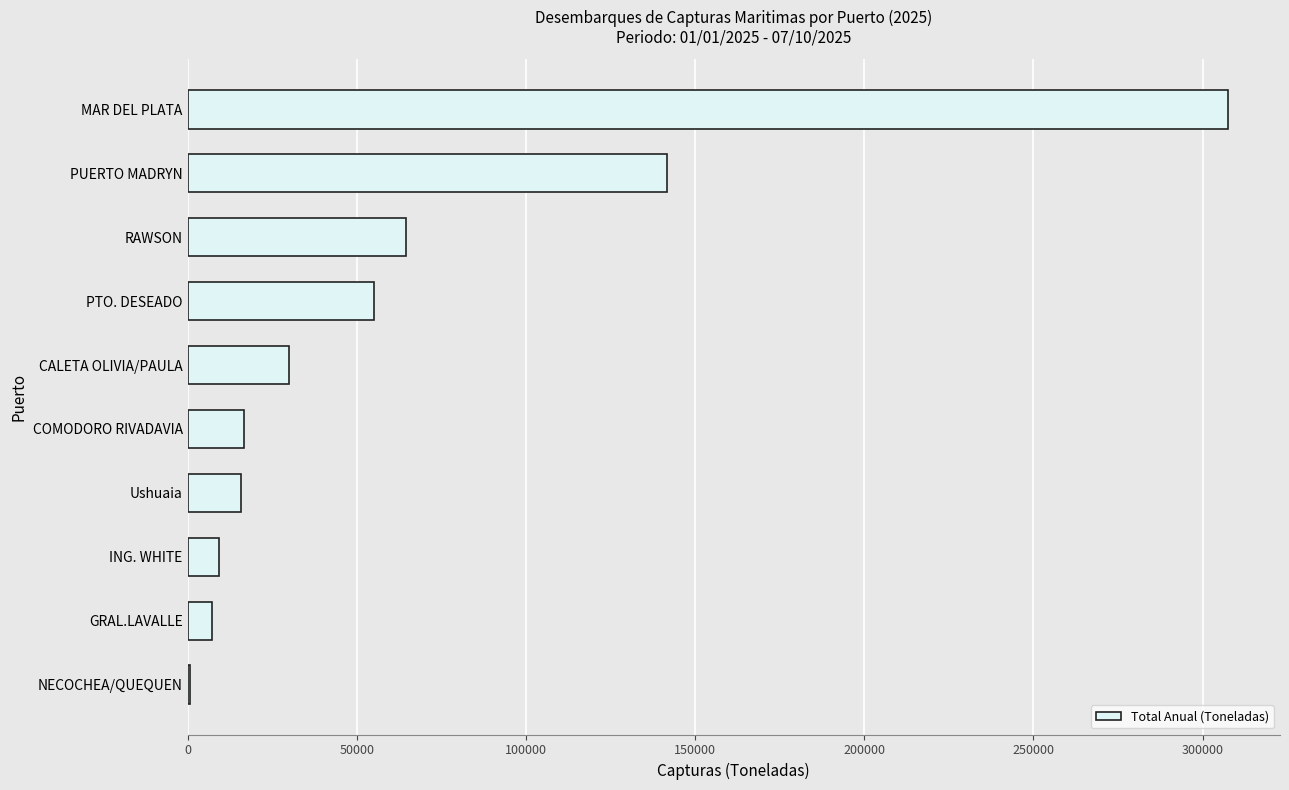

What is the greatest value displayed?

307490.7